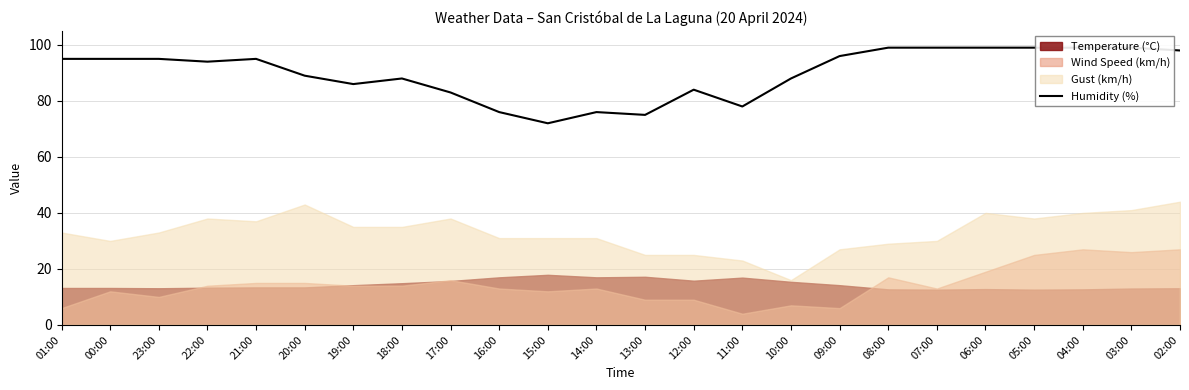

How many values are below 95?

12